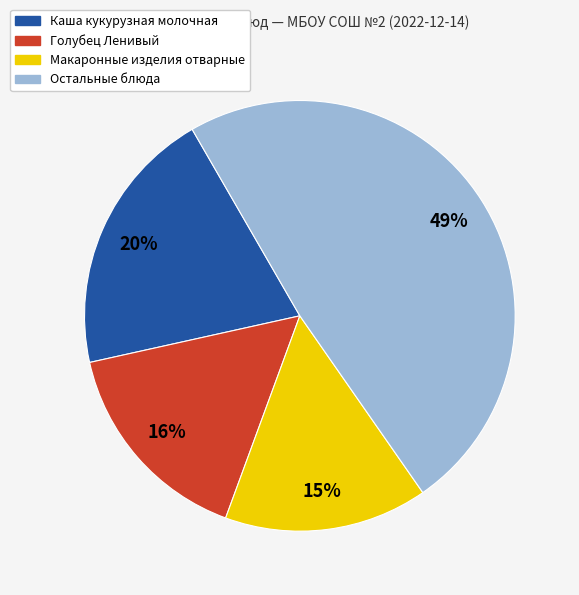

Which slice is the largest?

Остальные блюда